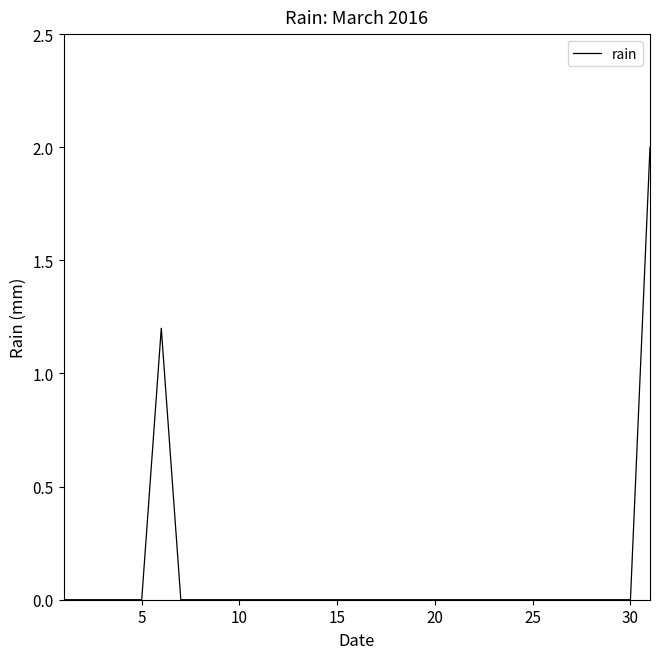

What is the maximum value shown in the chart?

2.0